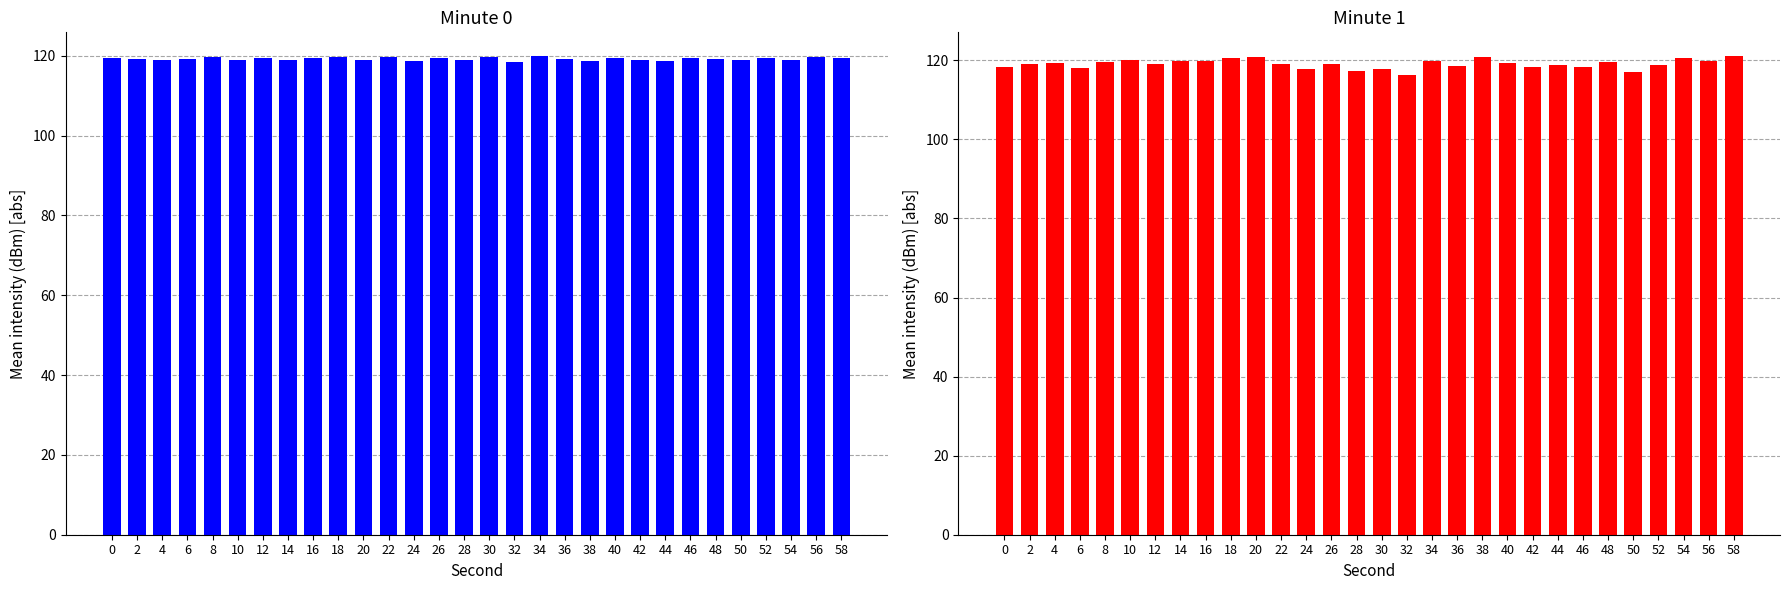

How many data points in Mean intensity (dBm) - right are less than 119?

12